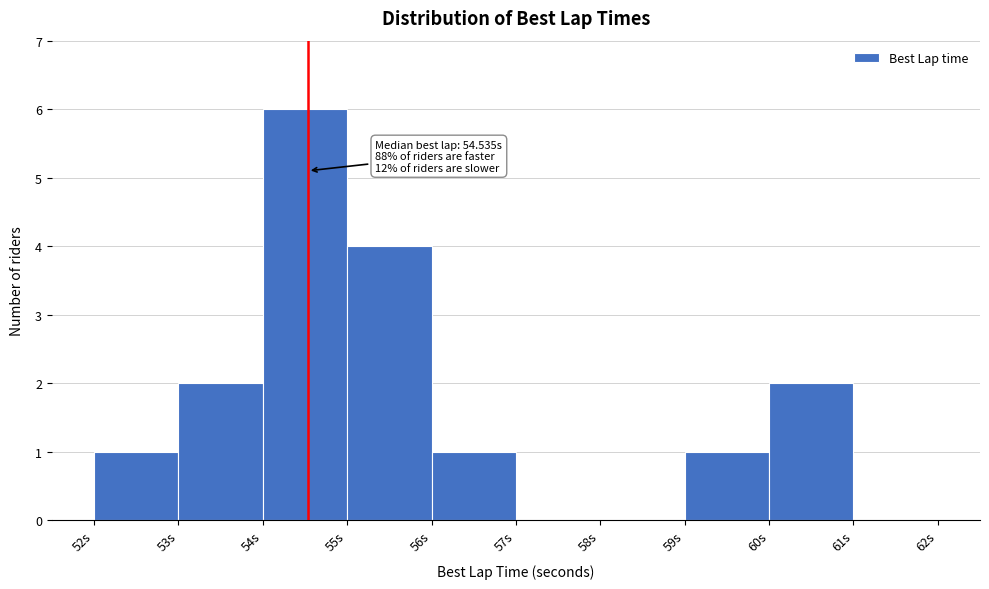

Which range on the x-axis has the tallest bar?

54 to 55